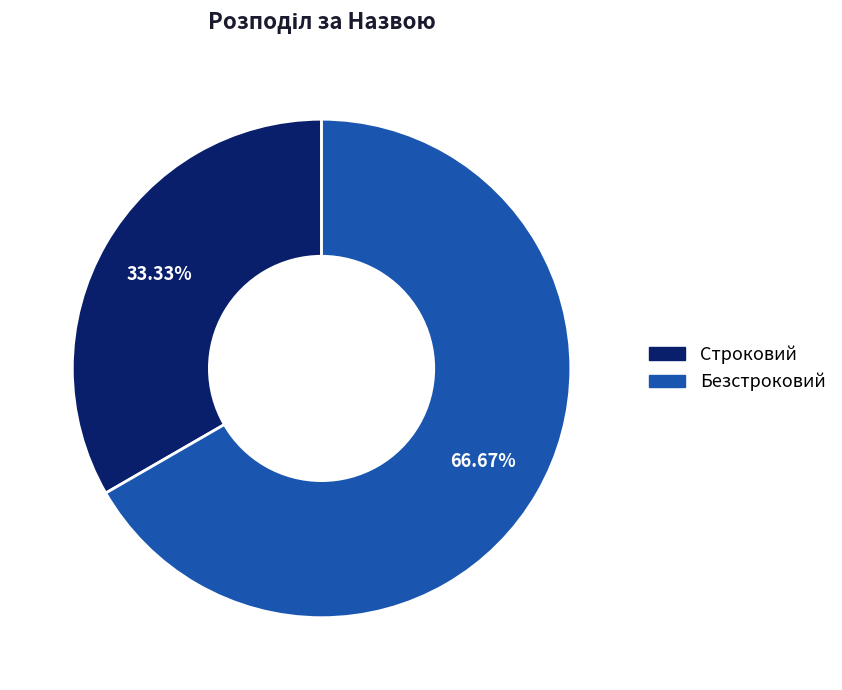

Is there a majority slice in this chart?

Yes